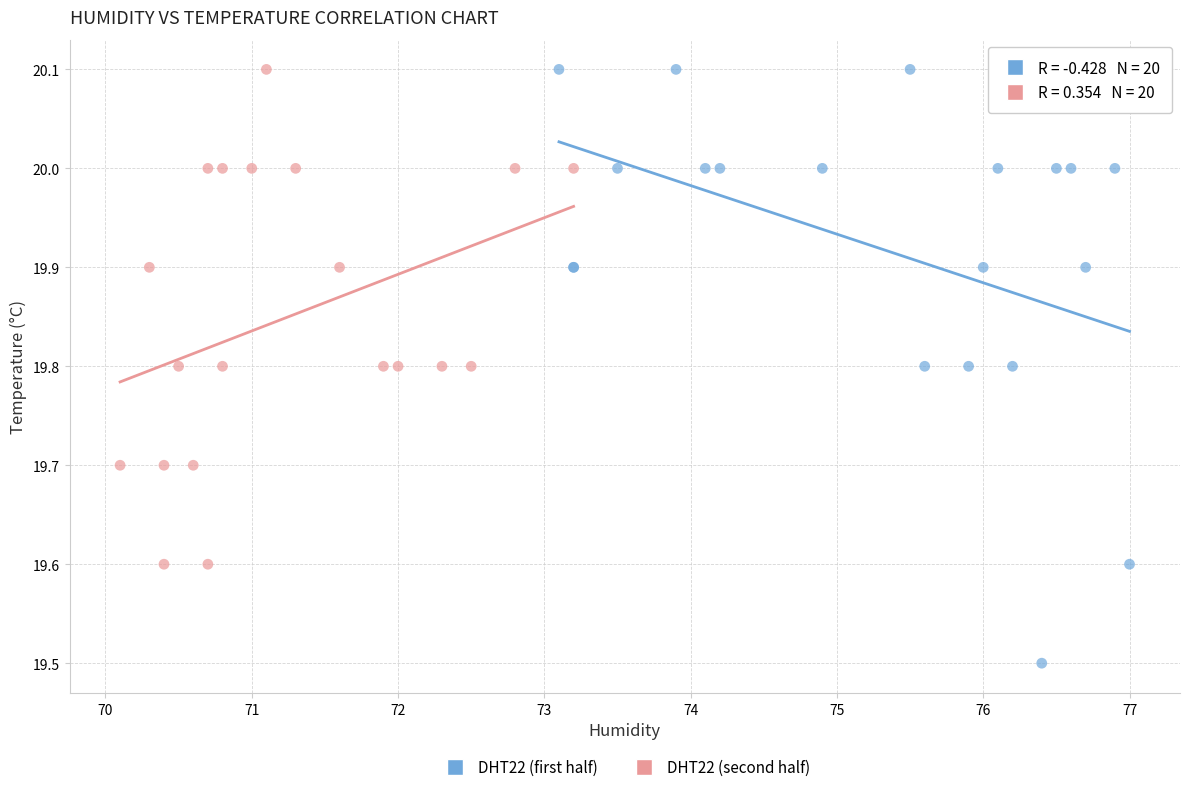

Which series has the largest Y range (max minus min)?

DHT22 (first half)